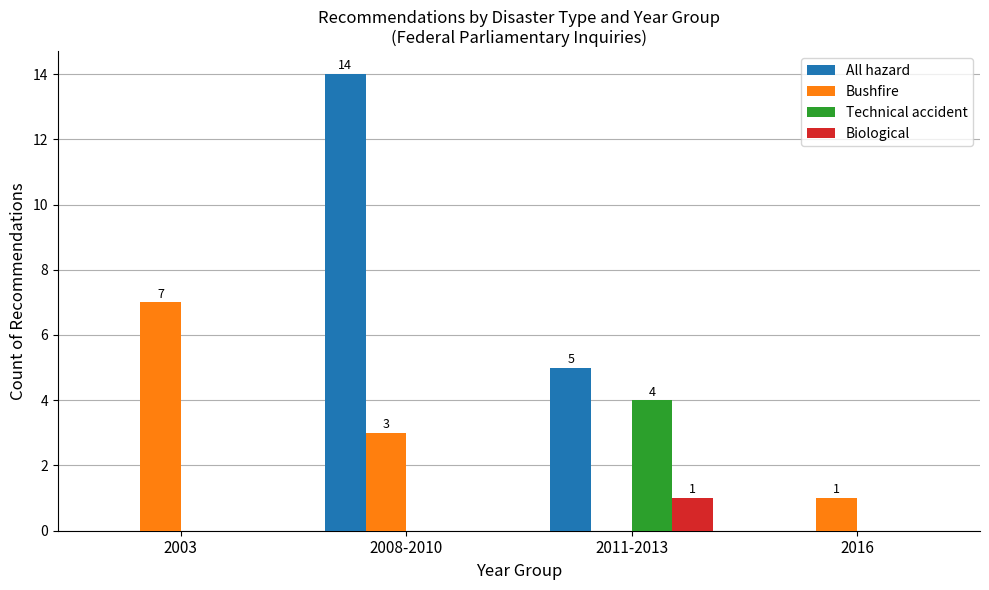

What is the sum of the Bushfire values at 2003 and 2011-2013?

7